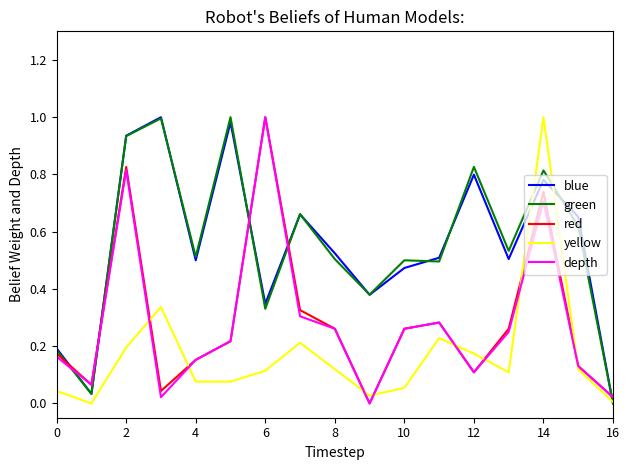

What is the sum of all blue values?

9.3